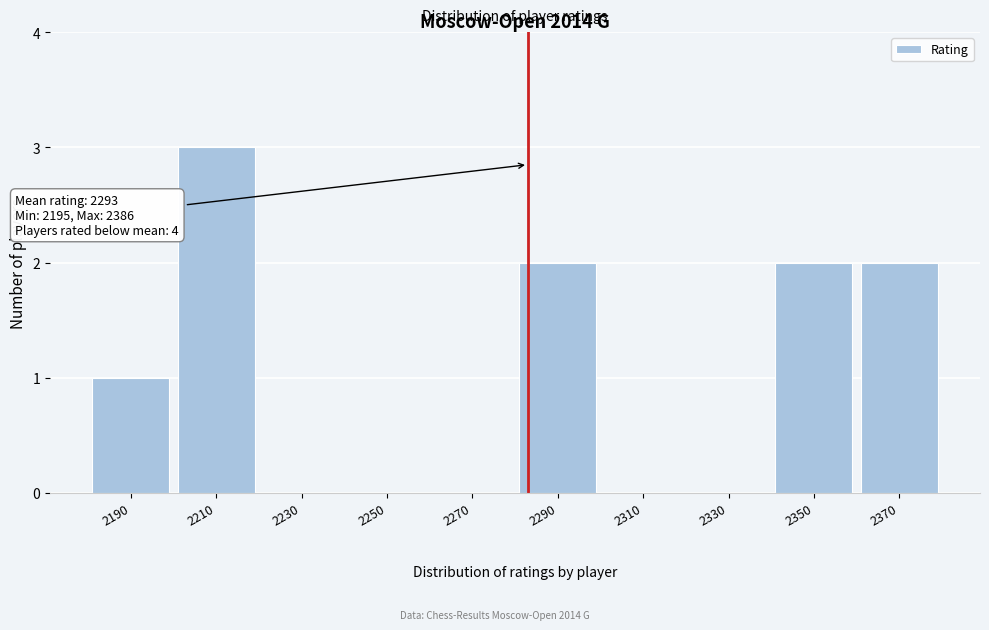

Reading left to right, what are all the values shown in this chart?

2190=1	2210=3	2230=0	2250=0	2270=0	2290=2	2310=0	2330=0	2350=2	2370=2